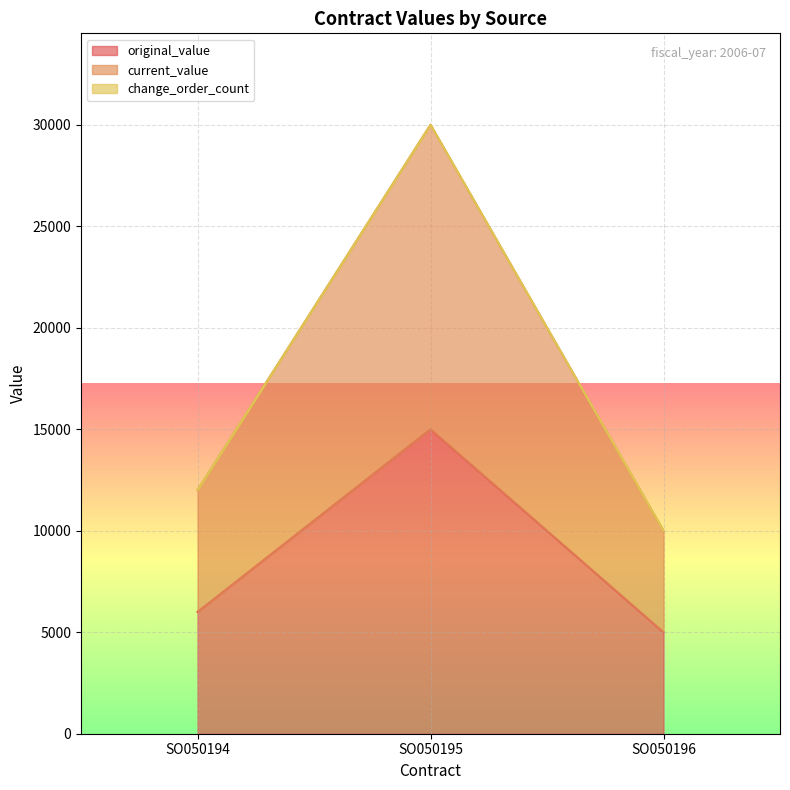

Which label corresponds to the smallest value in the chart?

SO050196